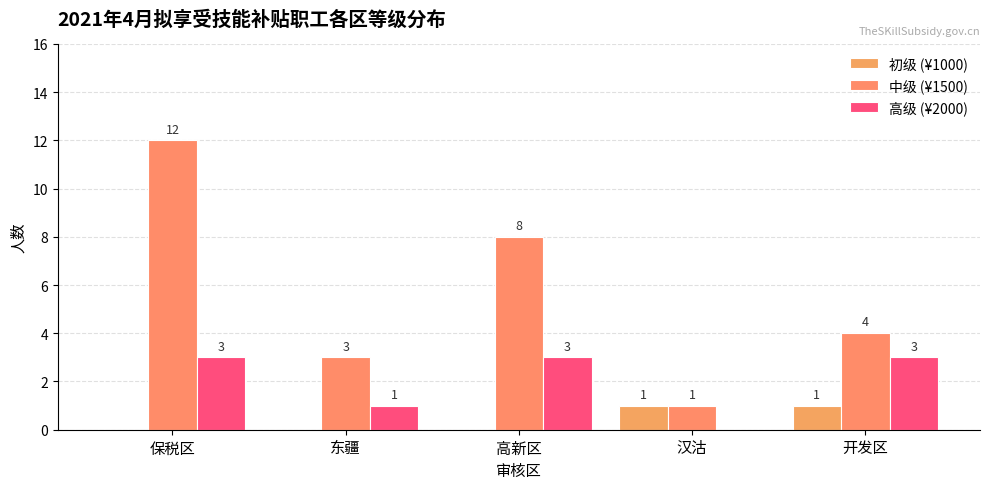

Count the number of data series in this chart.

3